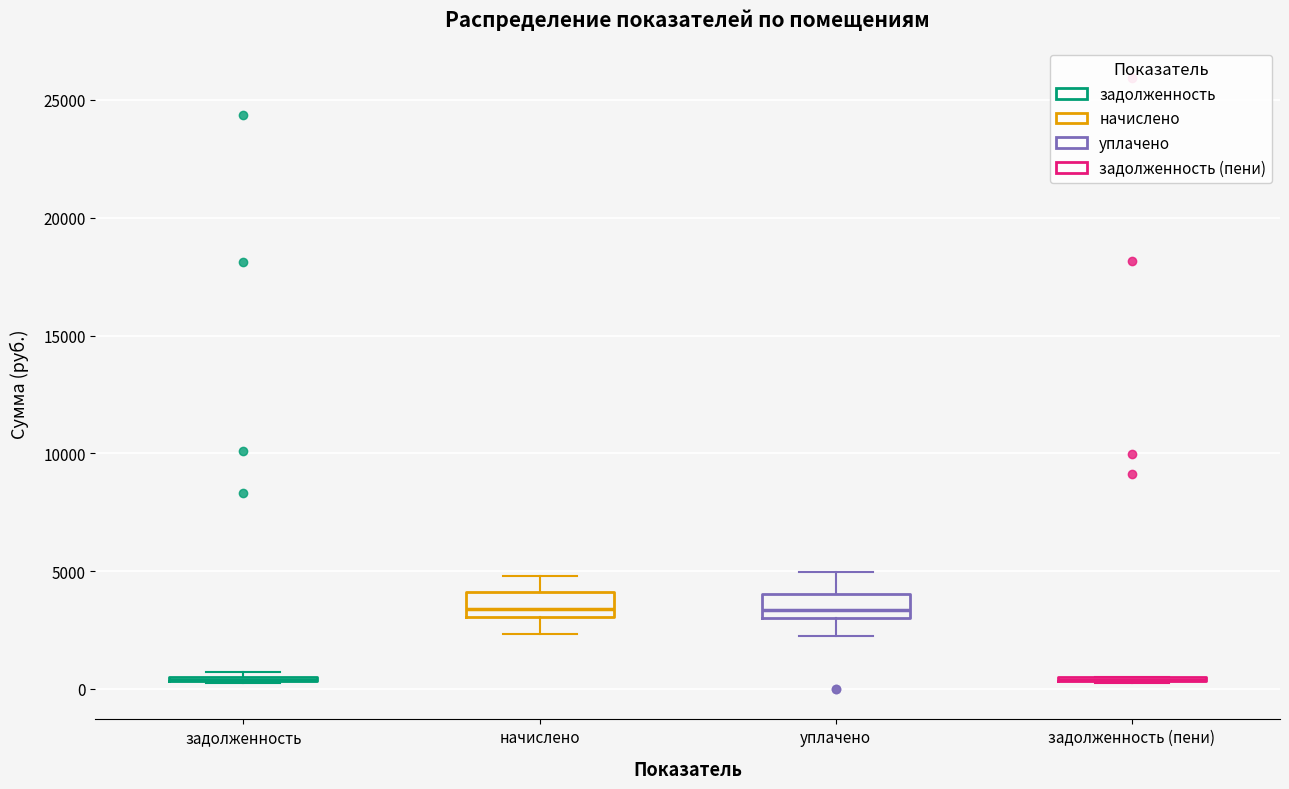

Where is the lower edge of the box for начислено on the y-axis? The values are not printed on the chart, so give them approximately, as read against the axis.

3000